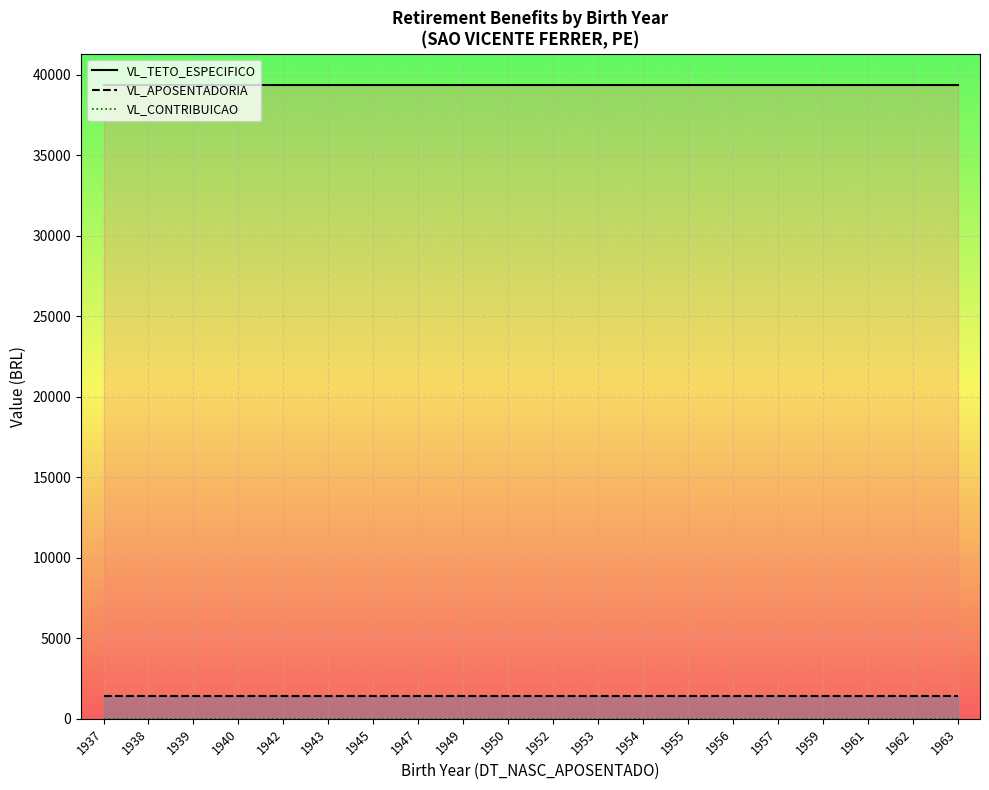

What is the total value across all series at 1957?

40772